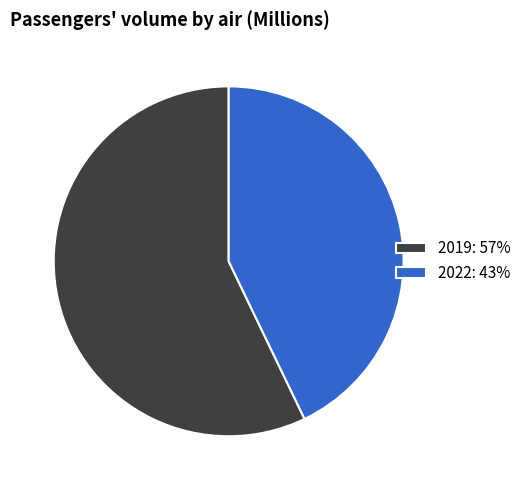

Between 2022 and 2019, which is larger?

2019